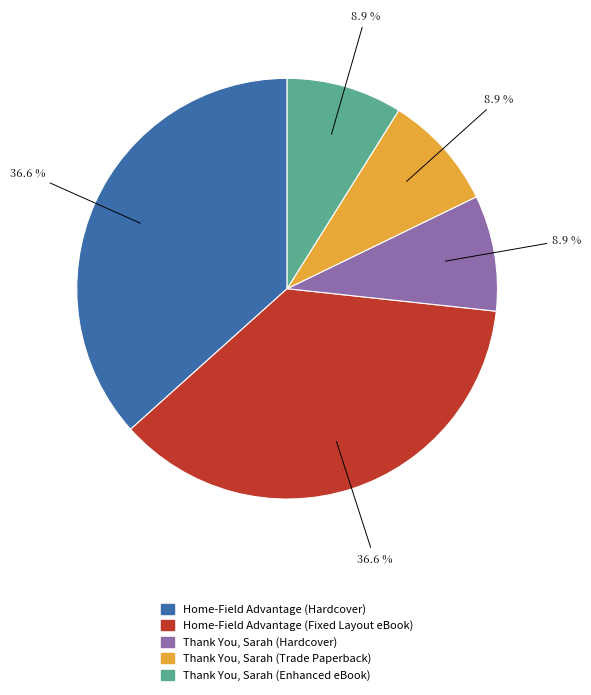

Does any single category account for the majority?

No